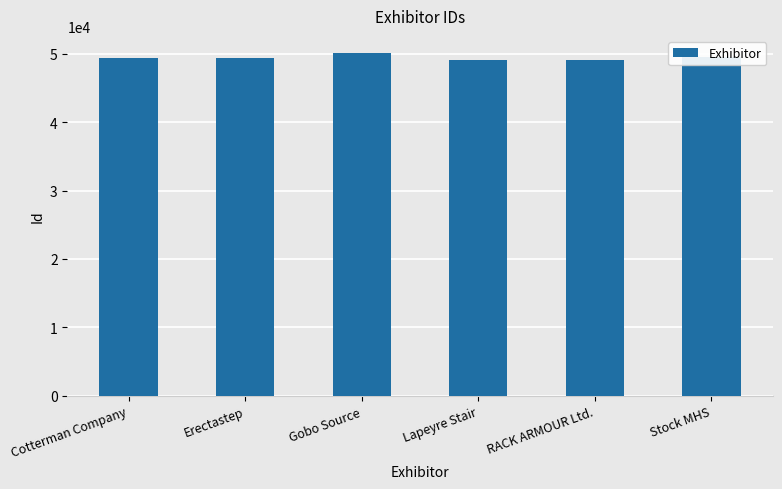

What is the maximum value shown in the chart?

50074